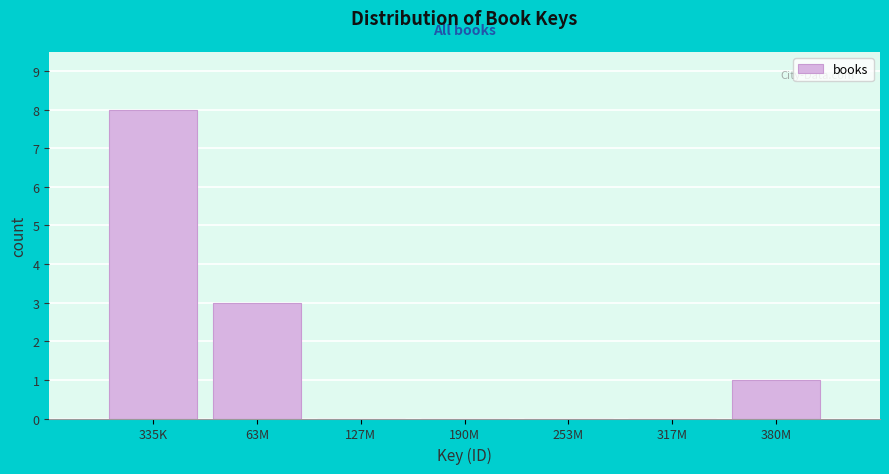

Reading left to right, list all the values displayed in this chart.

335K=8	63M=3	127M=0	190M=0	253M=0	317M=0	380M=1